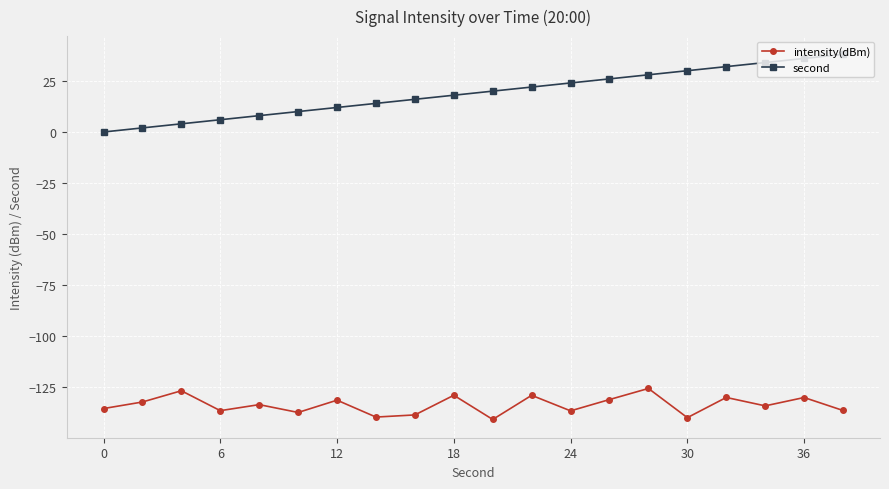

Rank the series by their maximum value, from lowest to highest.

intensity(dBm), second